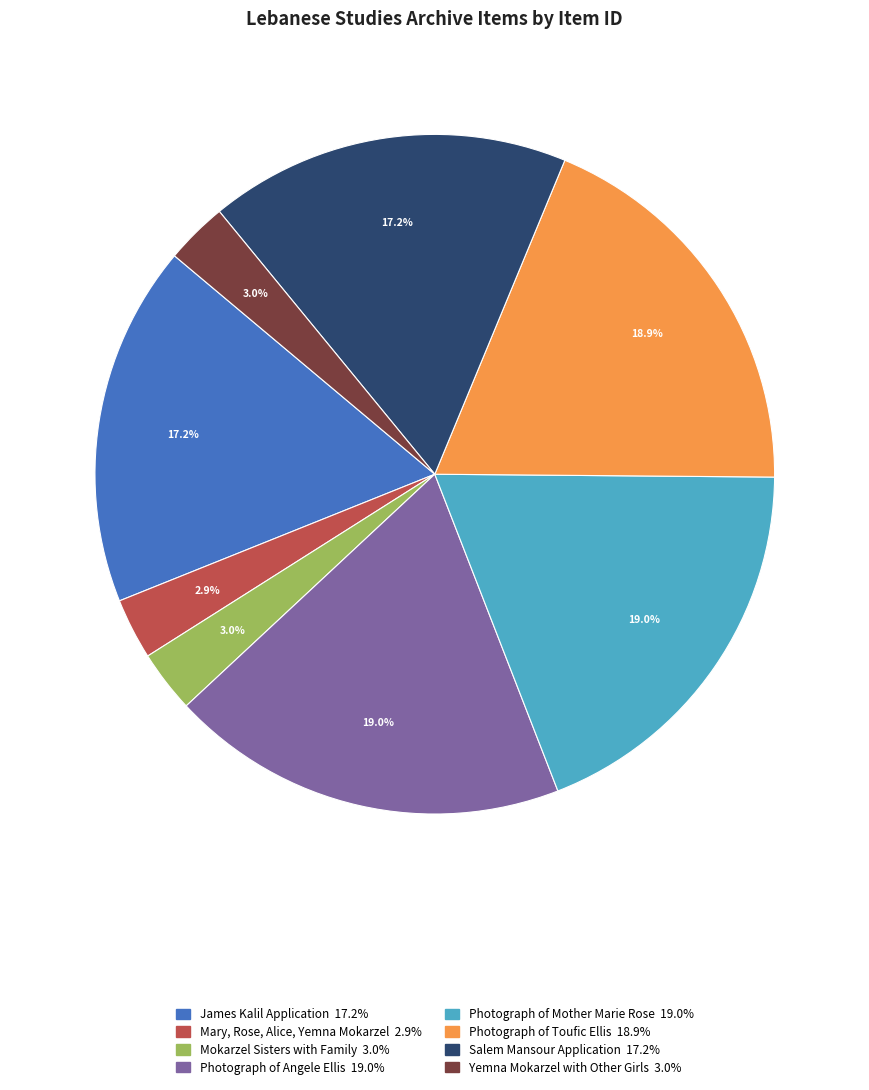

Combined, do Mokarzel Sisters with Family and Photograph of Angele Ellis account for over 50%?

No